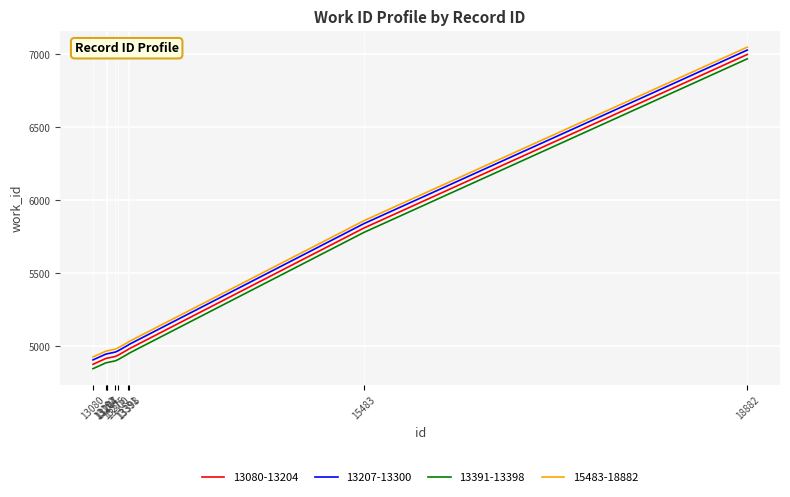

What is the smallest value displayed?

4848